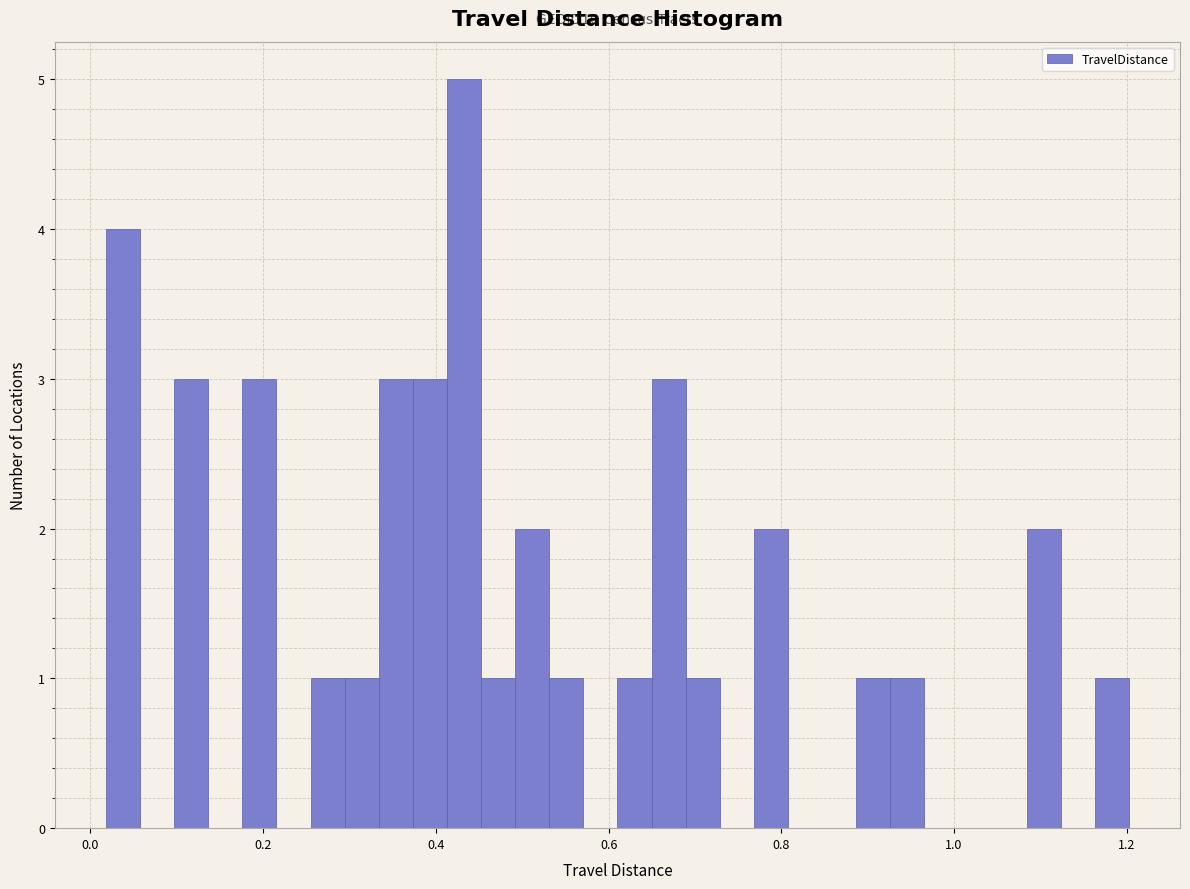

Around what value on the x-axis is the tallest bar? Give the approximate position of its centre, as read against the axis.

0.44